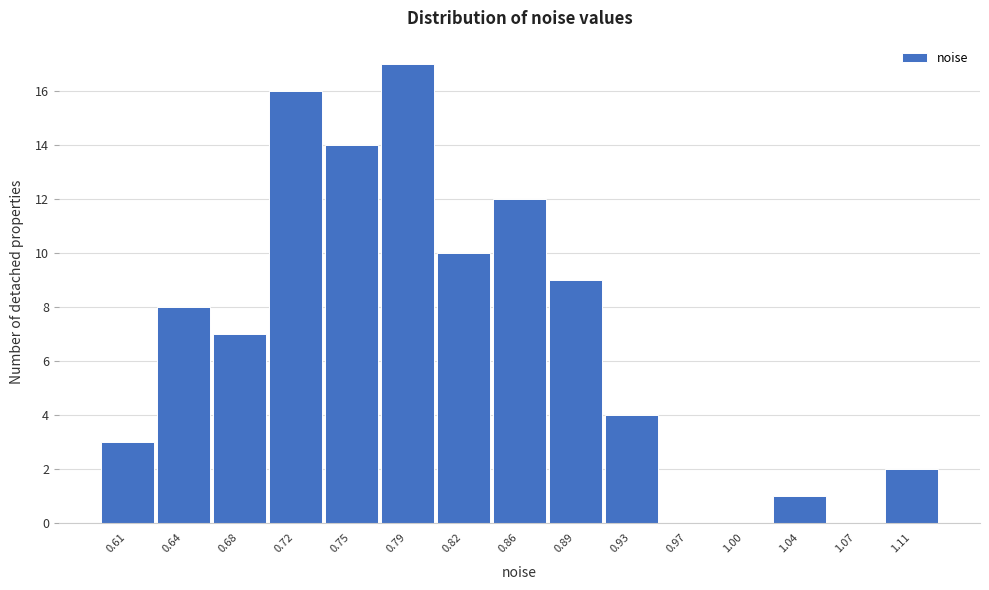

Reading left to right, what are all the values shown in this chart?

0.61=3	0.64=8	0.68=7	0.72=16	0.75=14	0.79=17	0.82=10	0.86=12	0.89=9	0.93=4	0.97=0	1.00=0	1.04=1	1.07=0	1.11=2